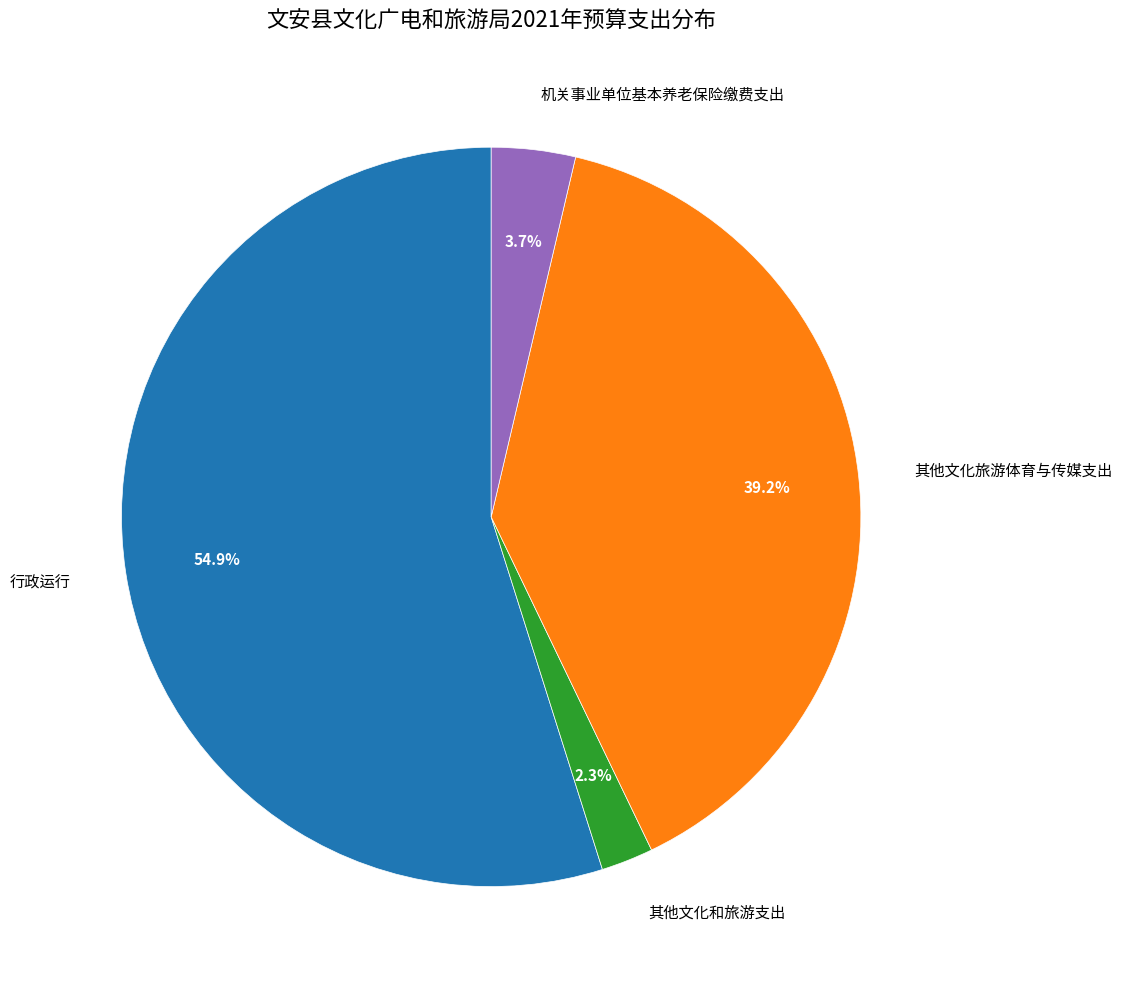

To the nearest percent, what is the difference between the 其他文化和旅游支出 and 行政运行 slice percentages?

53%